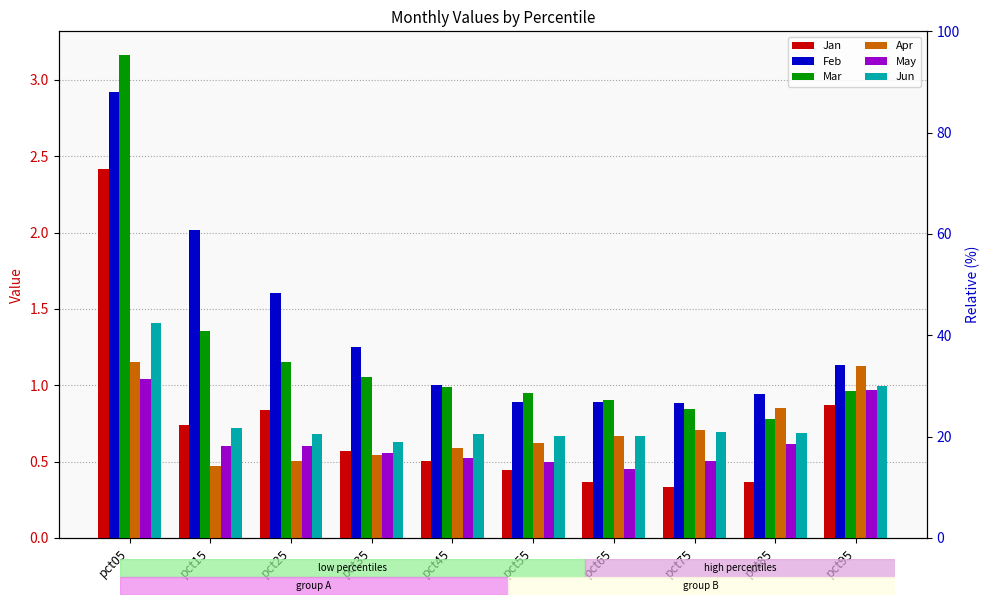

Reading right to left, list all the values displayed in this chart.

Jan: pct95=0.9	pct85=0.4	pct75=0.3	pct65=0.4	pct55=0.4	pct45=0.5	pct35=0.6	pct25=0.8	pct15=0.7	pct05=2.4
Feb: pct95=1.1	pct85=0.9	pct75=0.9	pct65=0.9	pct55=0.9	pct45=1.0	pct35=1.2	pct25=1.6	pct15=2.0	pct05=2.9
Mar: pct95=1.0	pct85=0.8	pct75=0.8	pct65=0.9	pct55=0.9	pct45=1.0	pct35=1.1	pct25=1.1	pct15=1.4	pct05=3.2
Apr: pct95=1.1	pct85=0.8	pct75=0.7	pct65=0.7	pct55=0.6	pct45=0.6	pct35=0.5	pct25=0.5	pct15=0.5	pct05=1.2
May: pct95=1.0	pct85=0.6	pct75=0.5	pct65=0.5	pct55=0.5	pct45=0.5	pct35=0.6	pct25=0.6	pct15=0.6	pct05=1.0
Jun: pct95=1.0	pct85=0.7	pct75=0.7	pct65=0.7	pct55=0.7	pct45=0.7	pct35=0.6	pct25=0.7	pct15=0.7	pct05=1.4